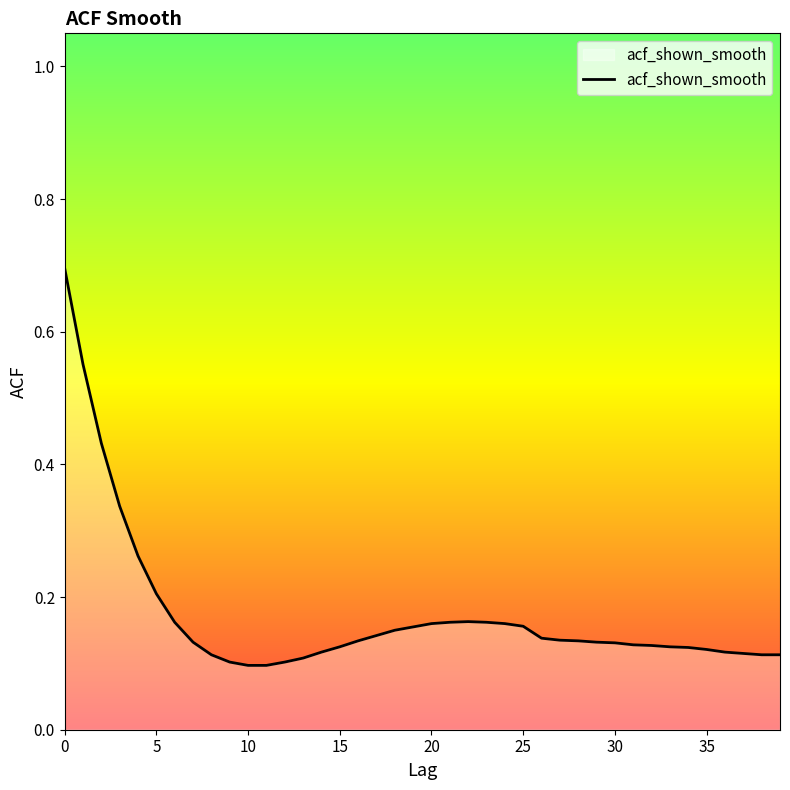

What is the maximum value shown in the chart?

0.7